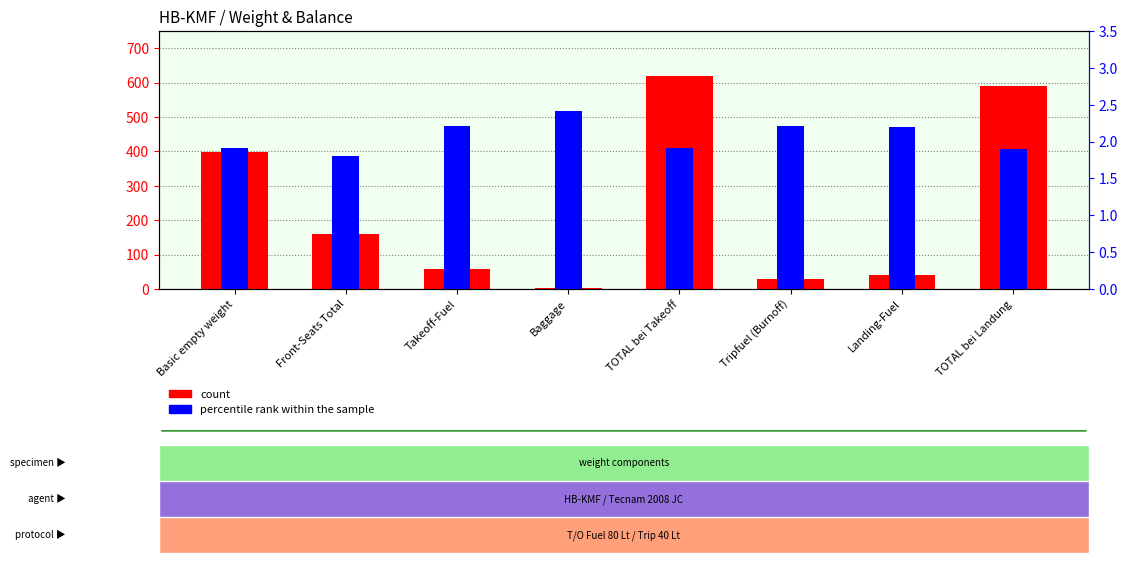

Which series has the largest range (max minus min)?

count